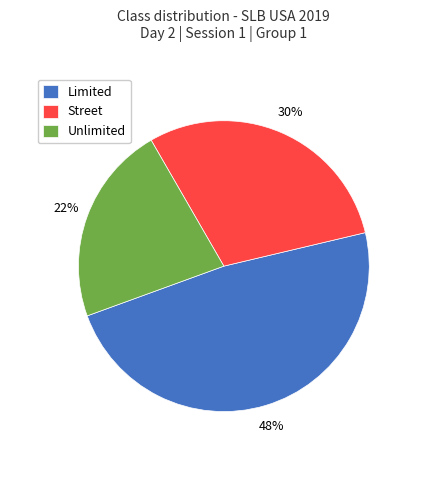

Does Street account for over 50% of the chart?

No